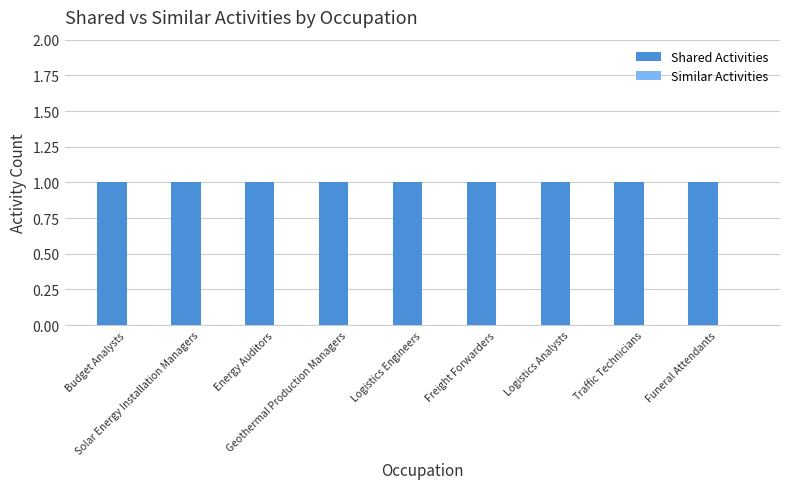

Reading left to right, what are all the values shown in this chart?

Shared Activities: Budget Analysts=1	Solar Energy Installation Managers=1	Energy Auditors=1	Geothermal Production Managers=1	Logistics Engineers=1	Freight Forwarders=1	Logistics Analysts=1	Traffic Technicians=1	Funeral Attendants=1
Similar Activities: Budget Analysts=0	Solar Energy Installation Managers=0	Energy Auditors=0	Geothermal Production Managers=0	Logistics Engineers=0	Freight Forwarders=0	Logistics Analysts=0	Traffic Technicians=0	Funeral Attendants=0